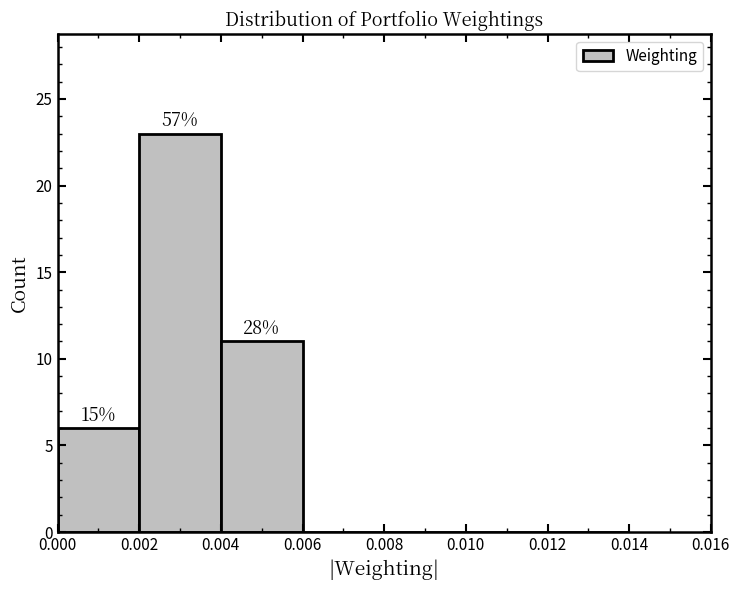

Over which range of the x-axis is the bar tallest?

0.002 to 0.004